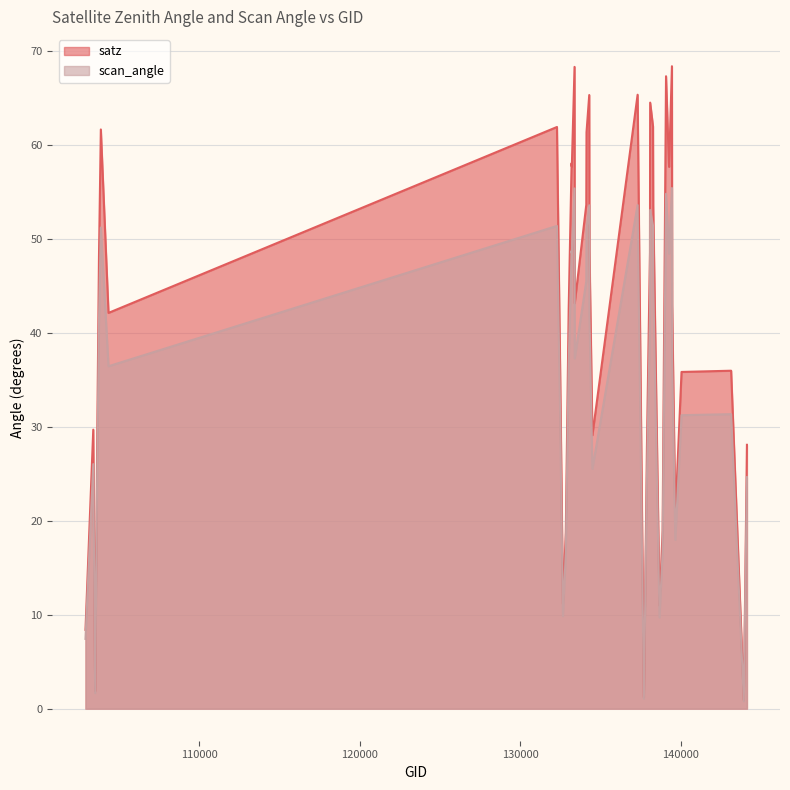

The satz series shows 8.4 at 102911. True or false?

True